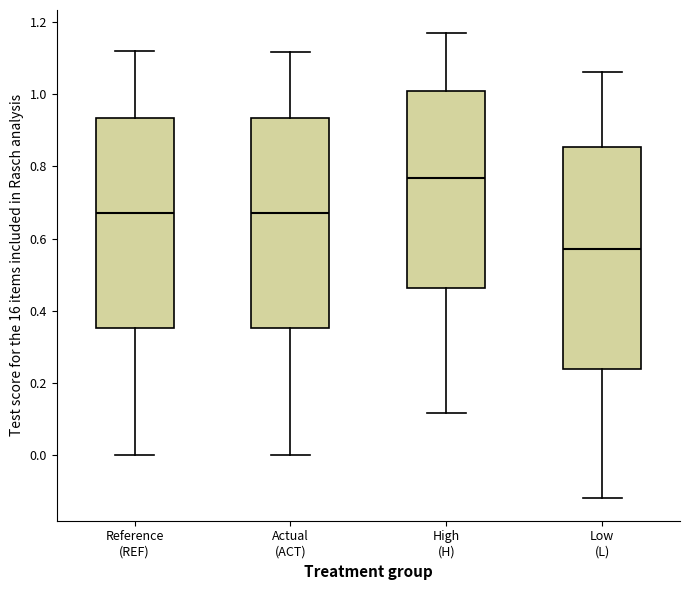

Where does the upper whisker of the box for Reference (REF) end on the y-axis? The values are not printed on the chart, so give them approximately, as read against the axis.

1.12